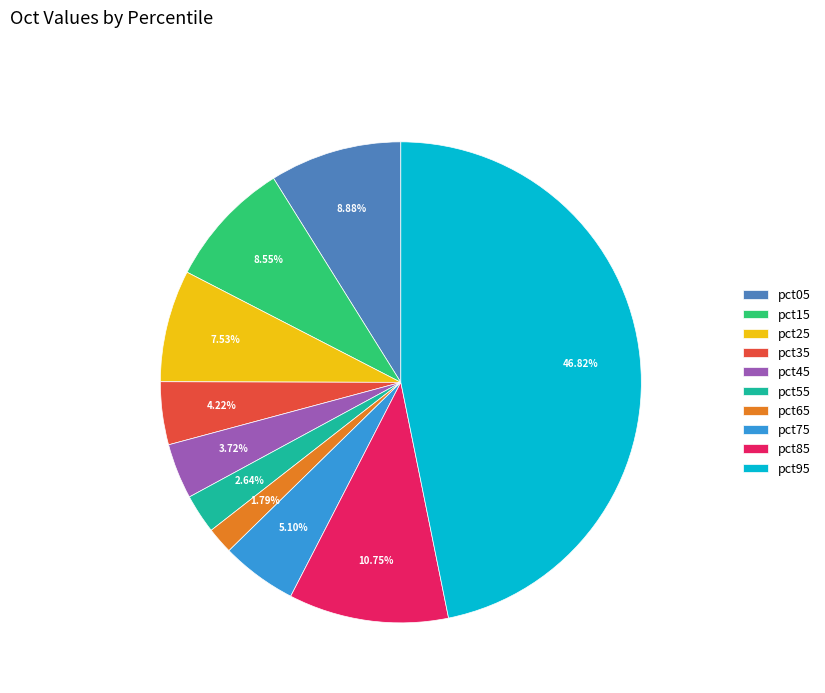

The pct75 slice represents 1% of the pie. True or false?

False